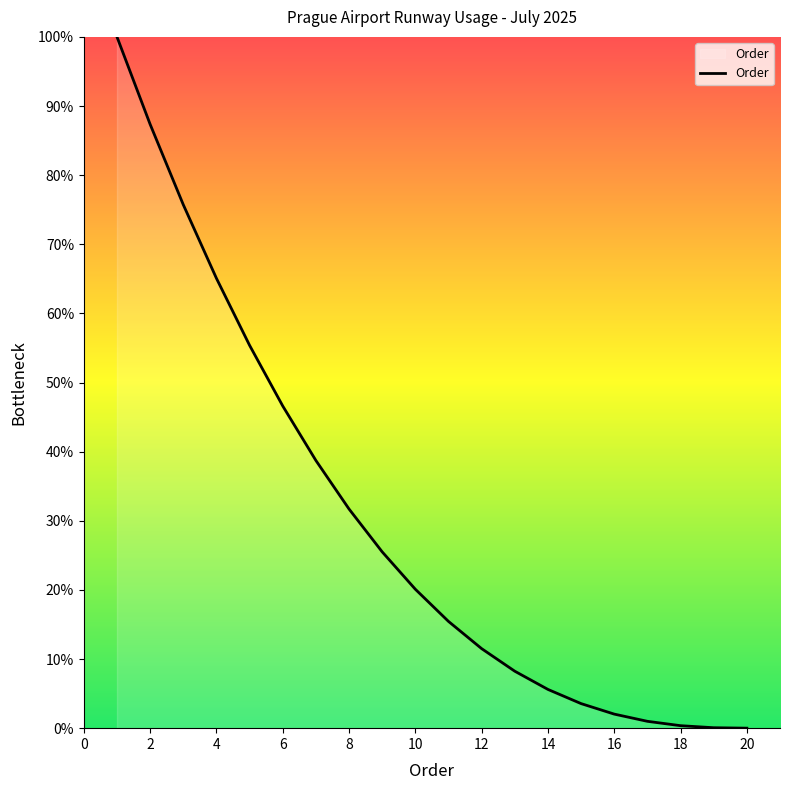

Does the chart have visible grid lines?

No